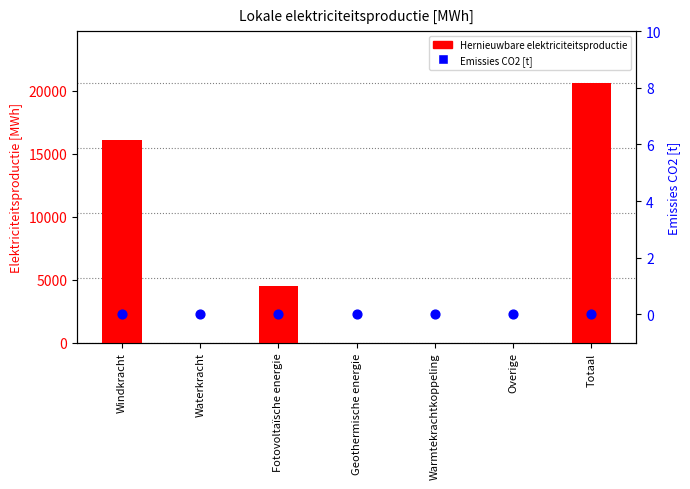

At which category is the sum across all series the highest?

Totaal